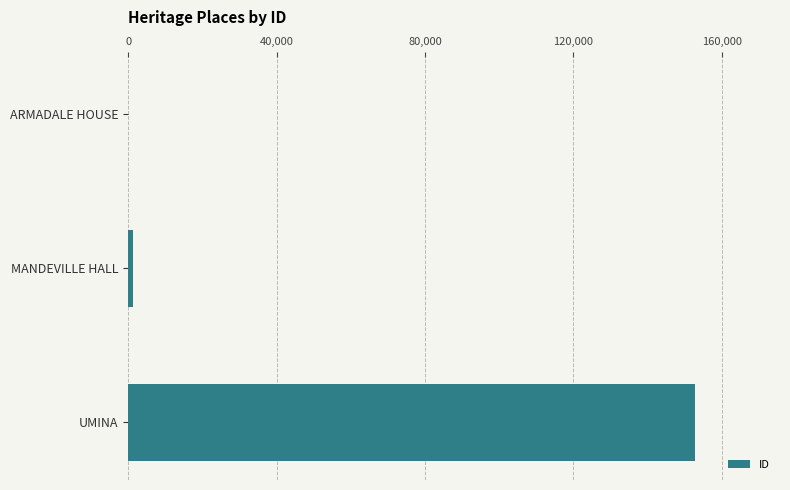

The value at UMINA is 200340. True or false?

False